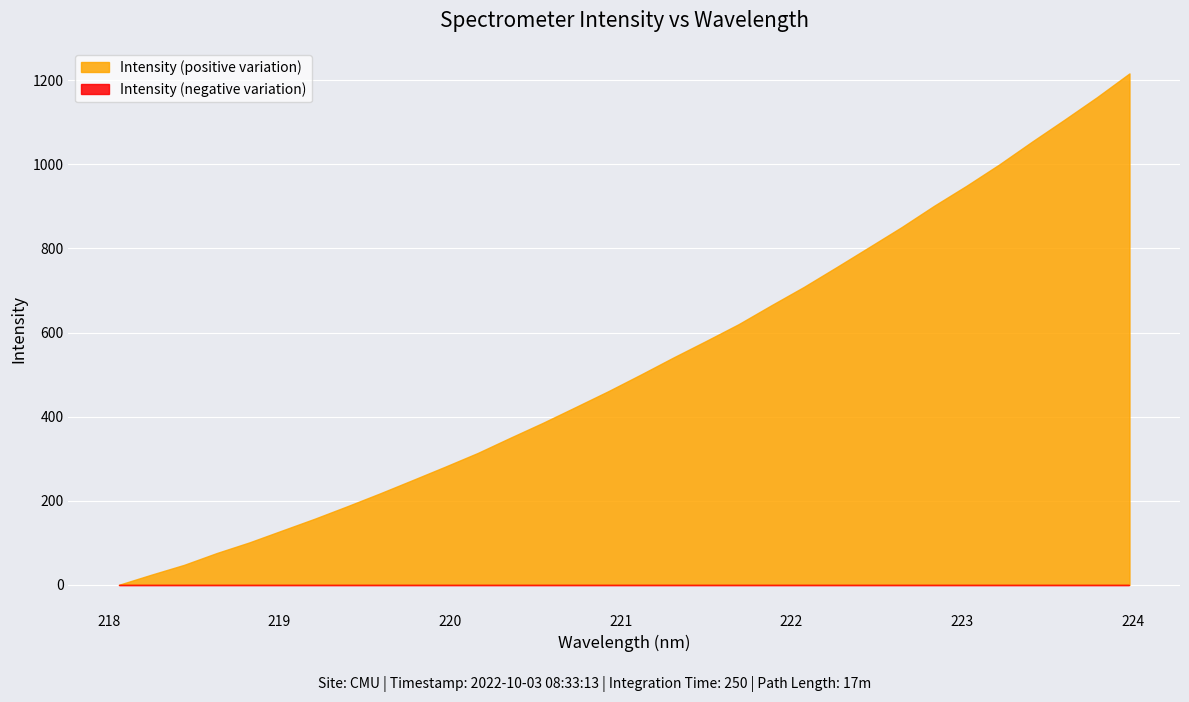

True or false: the data shows 2741.6 at 222.263.

False